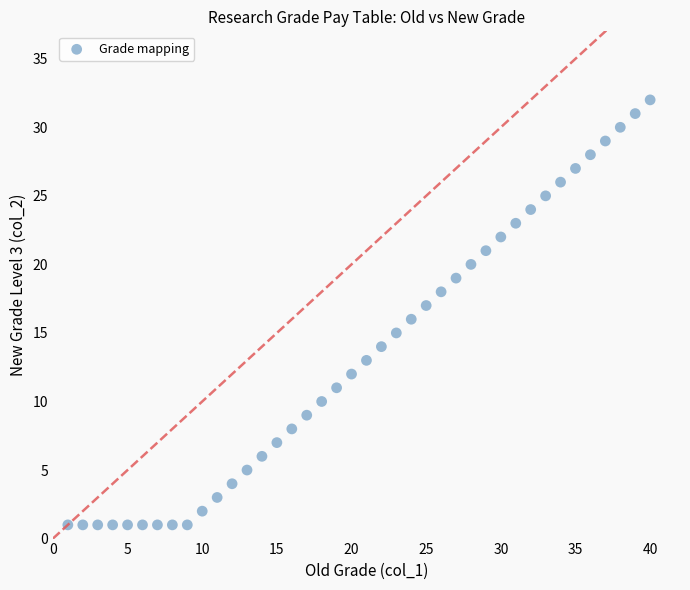

What is the range of Y values (max minus min)?

31